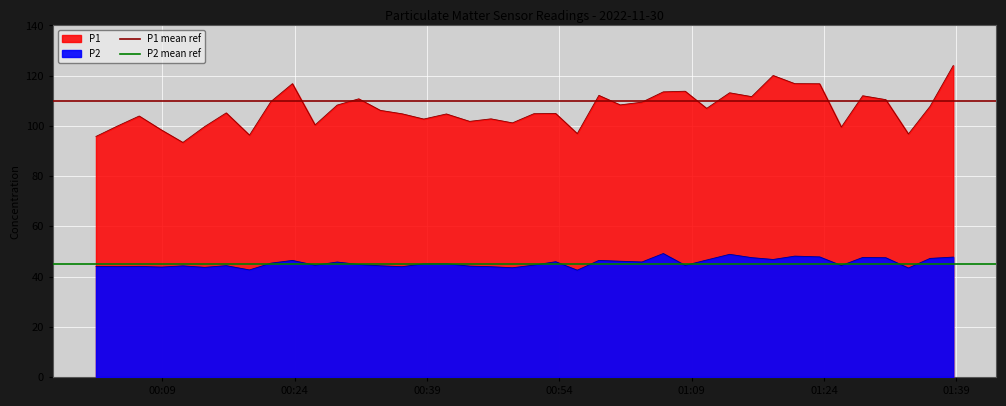

Is the value of P1 mean ref at 00:09 greater than the value of P2 mean ref at 00:09?

Yes